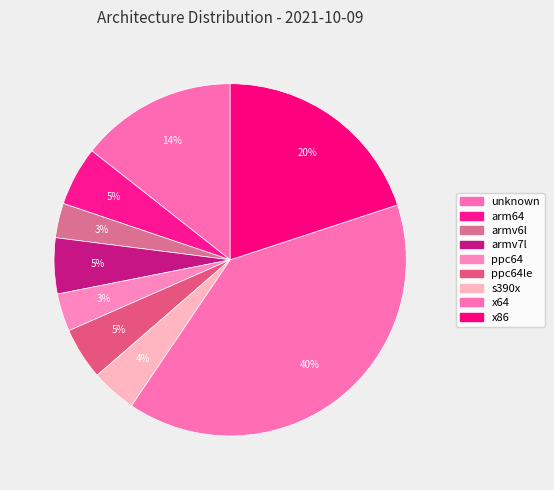

Count the number of slices in the pie.

9